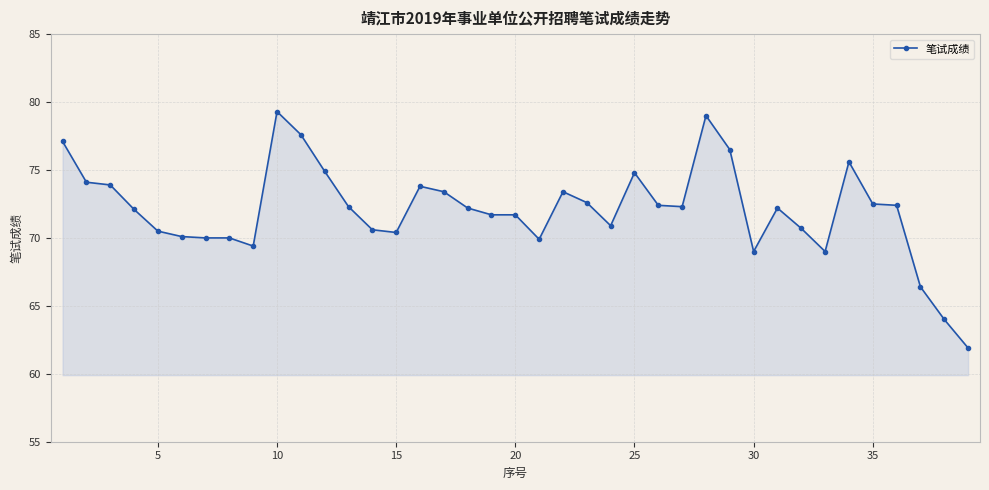

What is the average value?

72.1